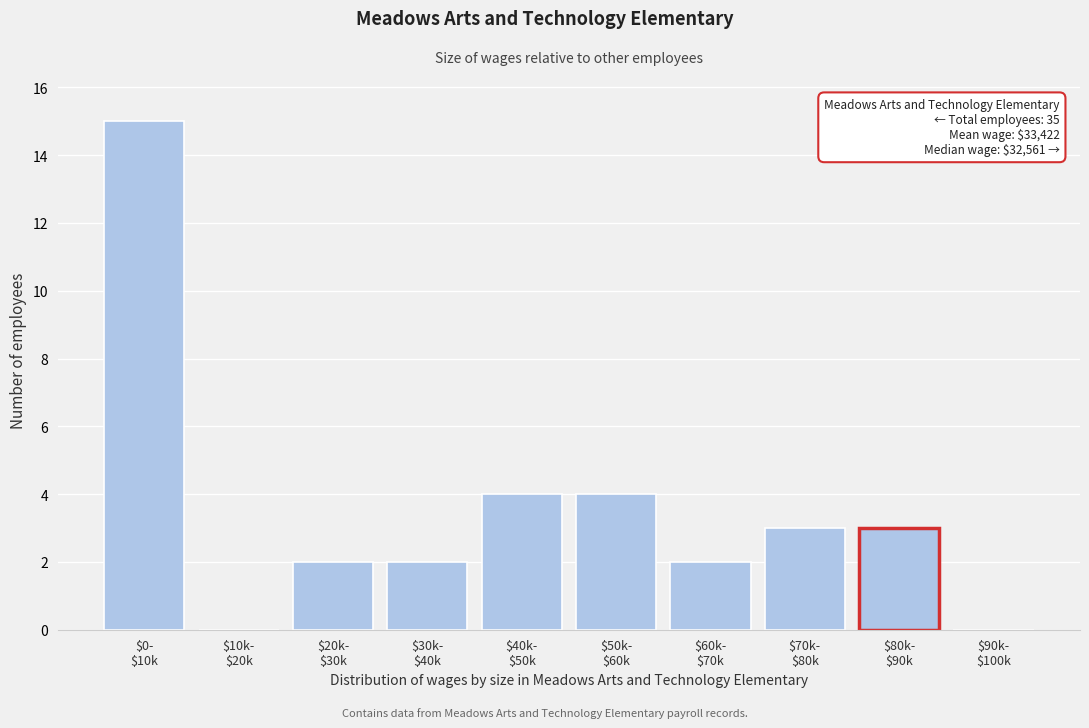

What is the sum of all values?

35